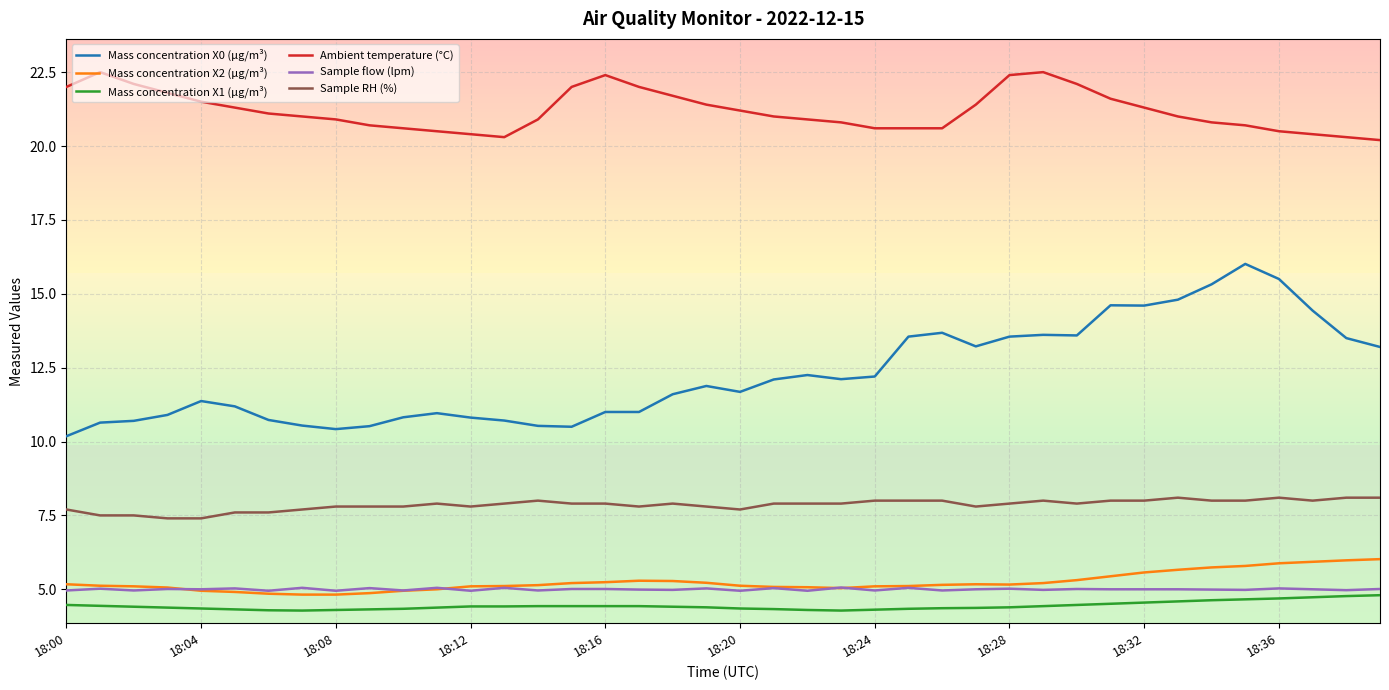

What is the lowest value of the Mass concentration X1 (μg/m³) series?

4.3